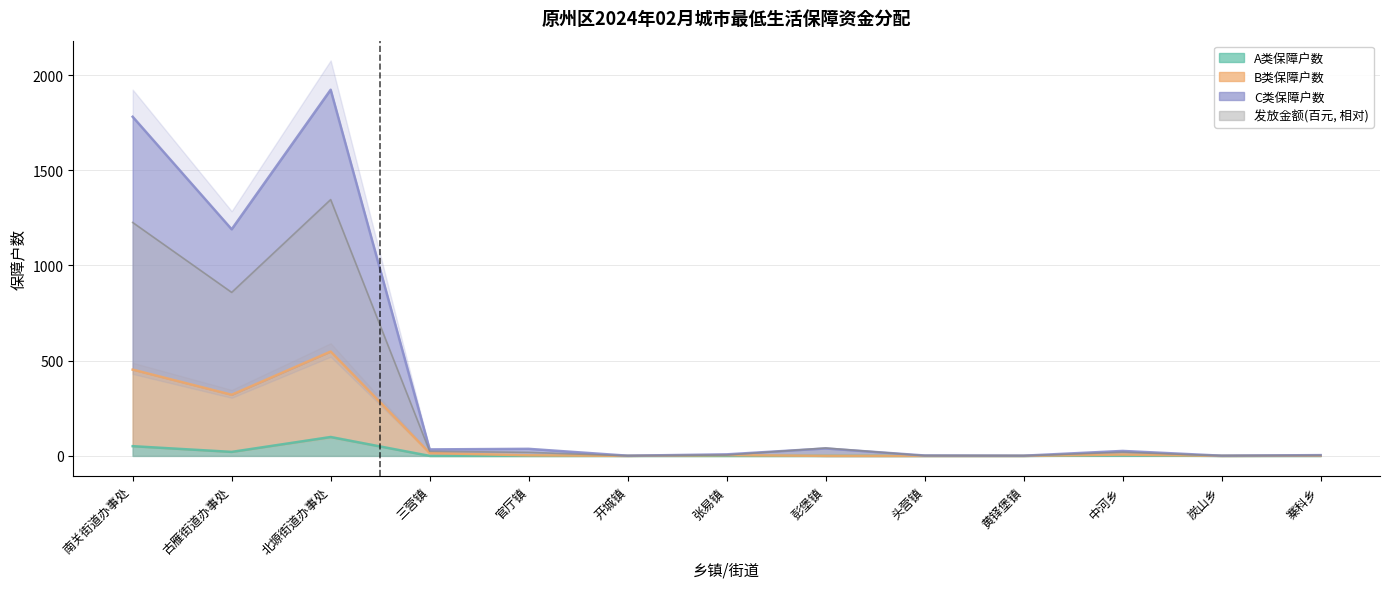

True or false: A类保障户数 has a value of 57.7 at 官厅镇.

False